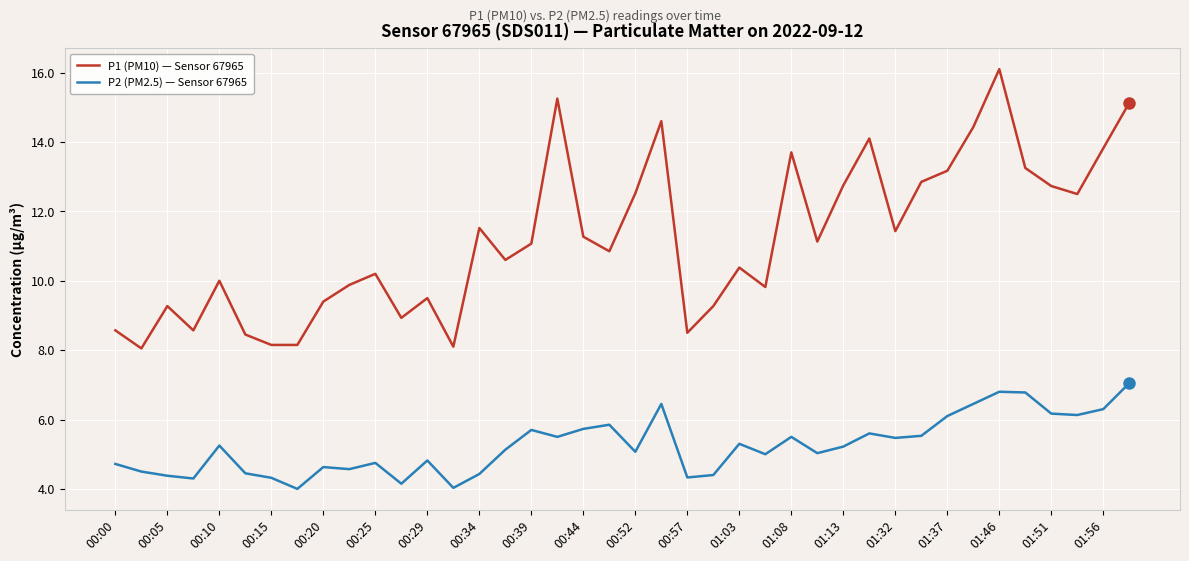

At how many categories does at least one series exceed 14?

6